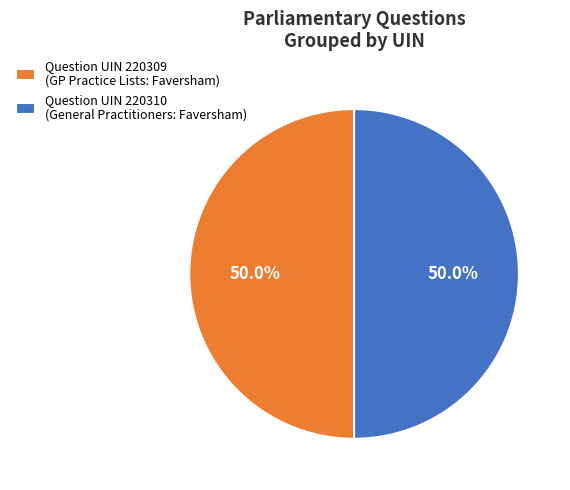

How many slices are in this pie chart?

2